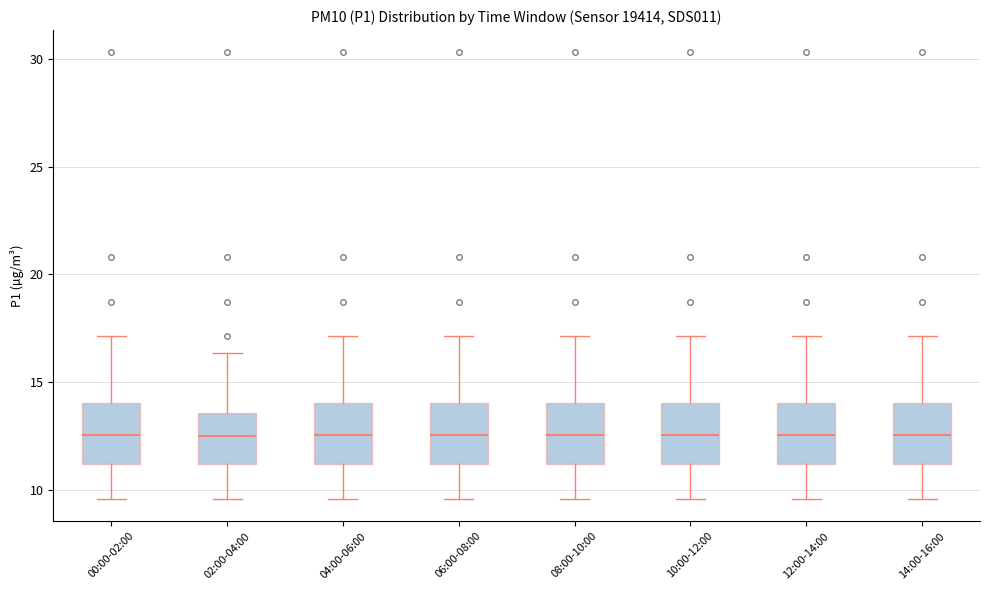

Reading left to right, transcribe this box plot: for each box, give where its median line is, the range the box spans, and where its two whiskers end, as read against the y-axis. The values are not printed on the chart, so give them approximately, as read against the axis.

00:00-02:00: median 12.5, box 11.0 to 14.0, whiskers 9.5 to 17.0
02:00-04:00: median 12.5, box 11.0 to 13.5, whiskers 9.5 to 16.5
04:00-06:00: median 12.5, box 11.0 to 14.0, whiskers 9.5 to 17.0
06:00-08:00: median 12.5, box 11.0 to 14.0, whiskers 9.5 to 17.0
08:00-10:00: median 12.5, box 11.0 to 14.0, whiskers 9.5 to 17.0
10:00-12:00: median 12.5, box 11.0 to 14.0, whiskers 9.5 to 17.0
12:00-14:00: median 12.5, box 11.0 to 14.0, whiskers 9.5 to 17.0
14:00-16:00: median 12.5, box 11.0 to 14.0, whiskers 9.5 to 17.0